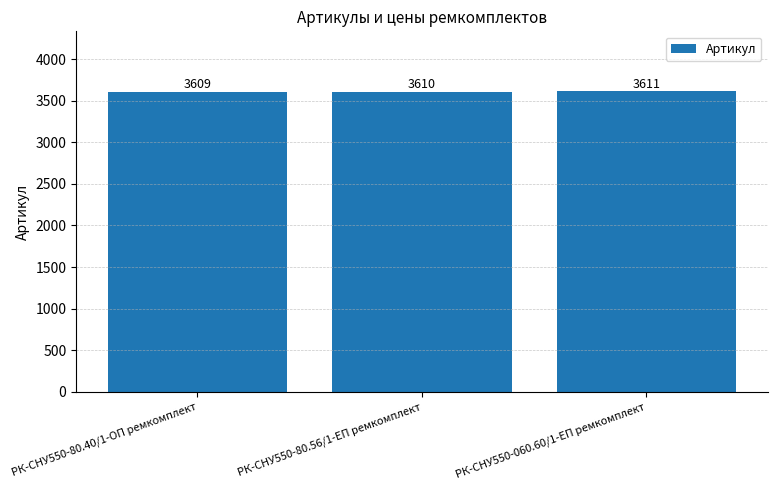

How many bars are there in total?

3